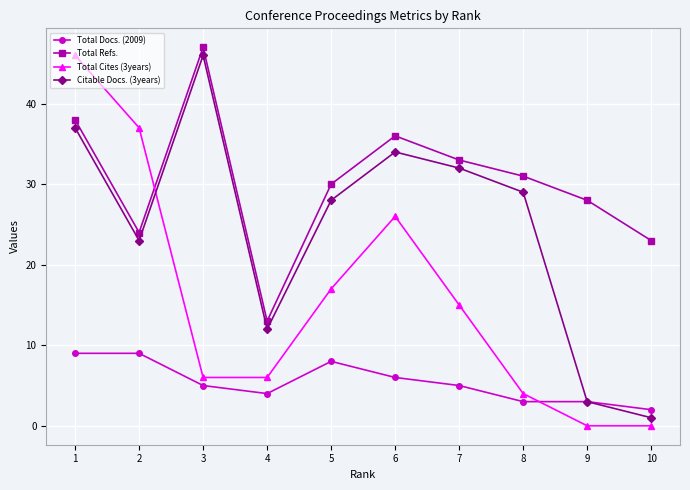

True or false: Total Refs. and Total Docs. (2009) intersect in this chart.

False